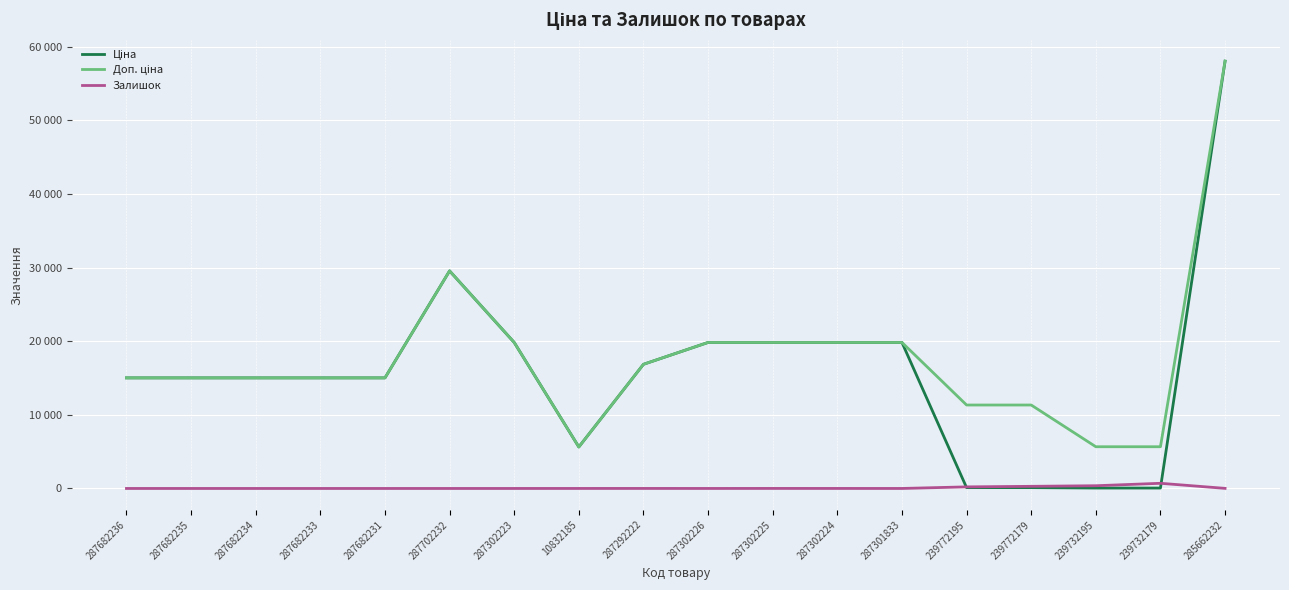

Does the chart have visible grid lines?

Yes